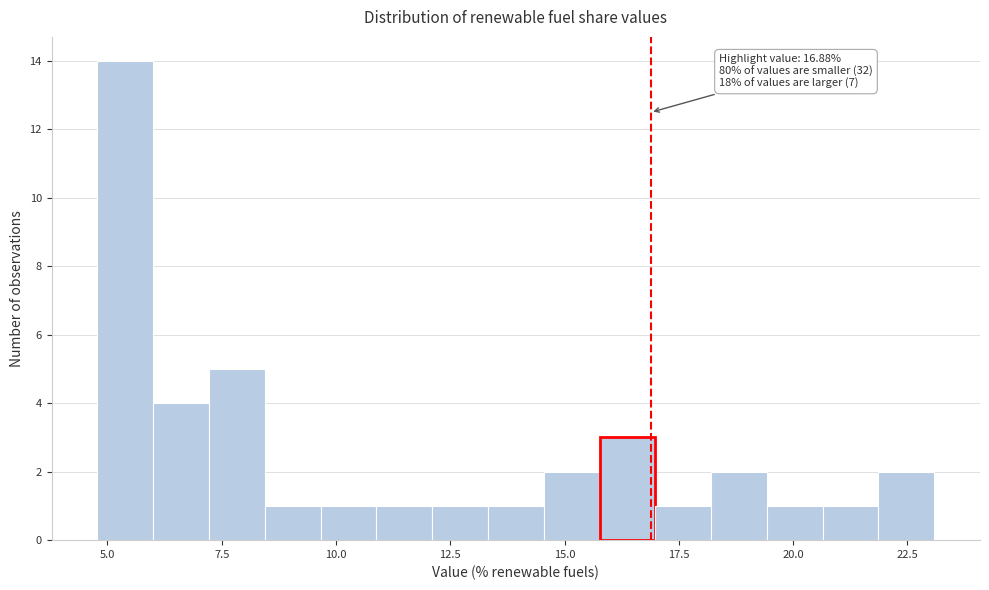

Read against the x-axis, roughly where is the centre of the tallest bar?

5.5